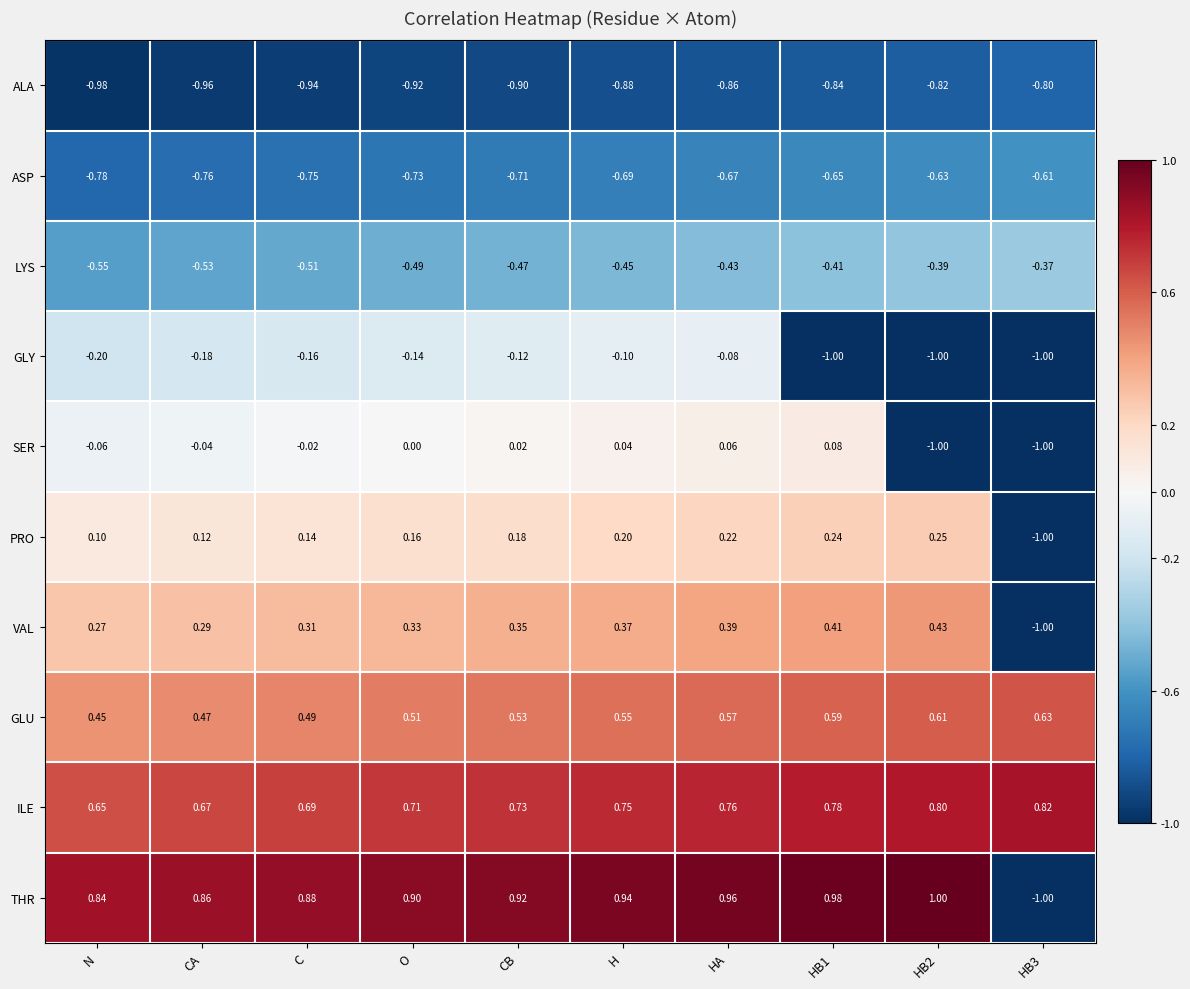

How many distinct data groups are displayed?

10